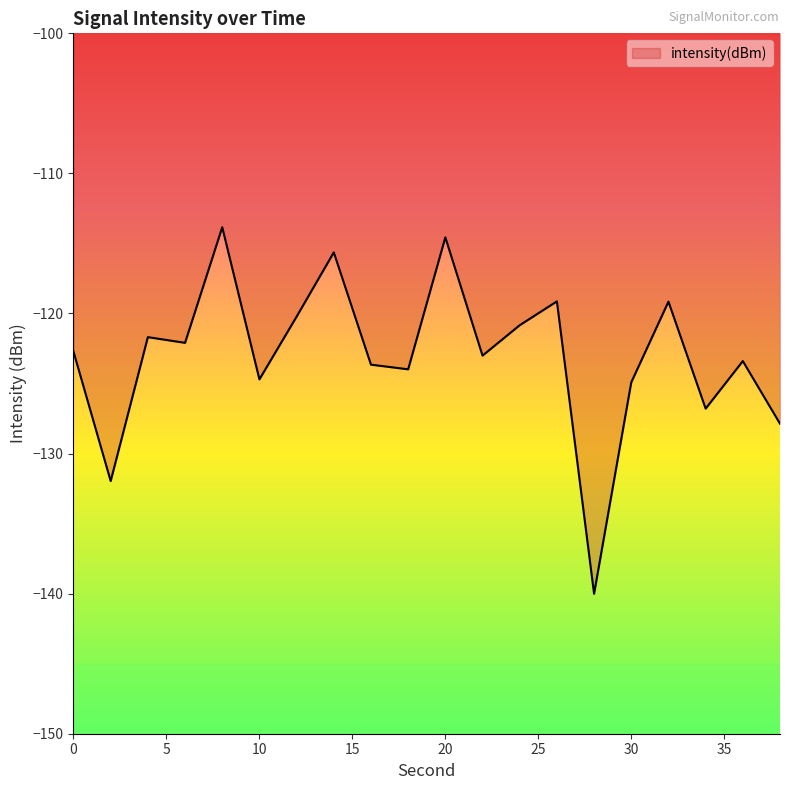

What is the greatest value displayed?

-113.8